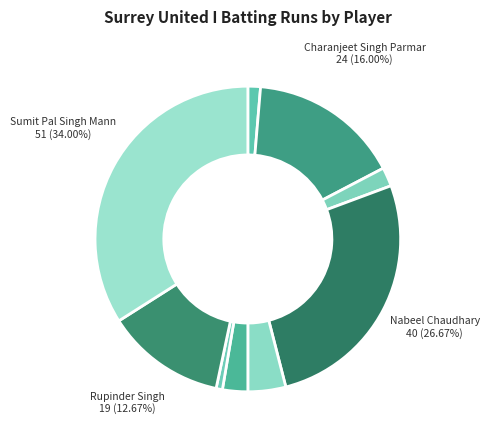

Count the number of slices in the pie.

9